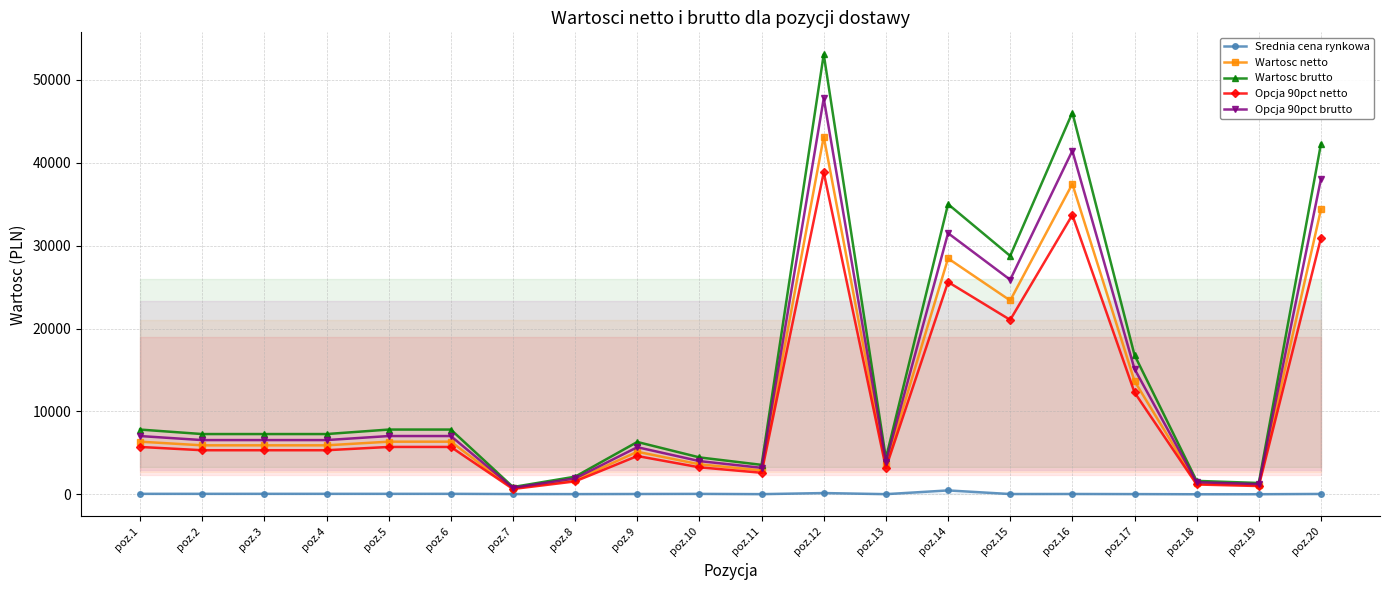

How many lines are shown in the chart?

5